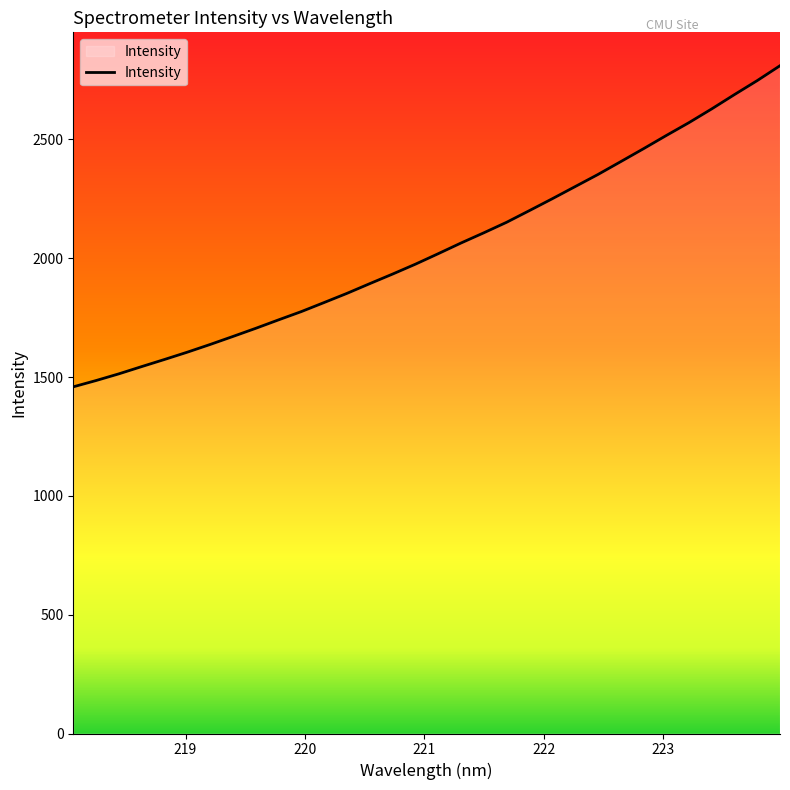

True or false: the data has more than 1 interior local peaks.

False